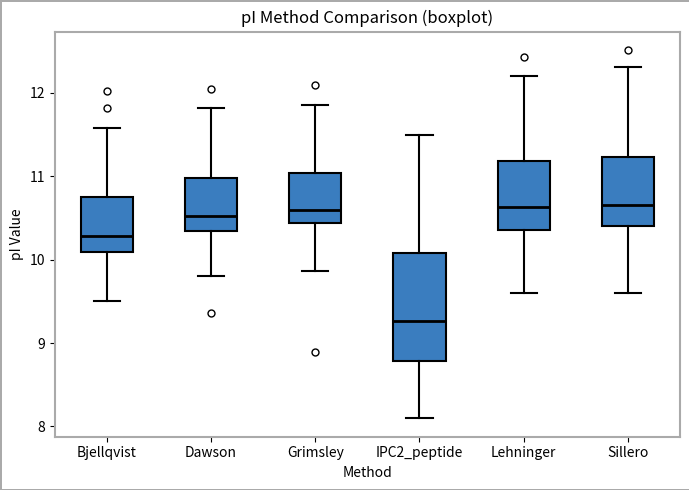

Reading left to right, transcribe this box plot: for each box, give where its median line is, the range the box spans, and where its two whiskers end, as read against the y-axis. The values are not printed on the chart, so give them approximately, as read against the axis.

Bjellqvist: median 10.3, box 10.1 to 10.8, whiskers 9.5 to 11.6
Dawson: median 10.5, box 10.3 to 11.0, whiskers 9.8 to 11.8
Grimsley: median 10.6, box 10.4 to 11.0, whiskers 9.9 to 11.9
IPC2_peptide: median 9.3, box 8.8 to 10.1, whiskers 8.1 to 11.5
Lehninger: median 10.6, box 10.4 to 11.2, whiskers 9.6 to 12.2
Sillero: median 10.7, box 10.4 to 11.2, whiskers 9.6 to 12.3